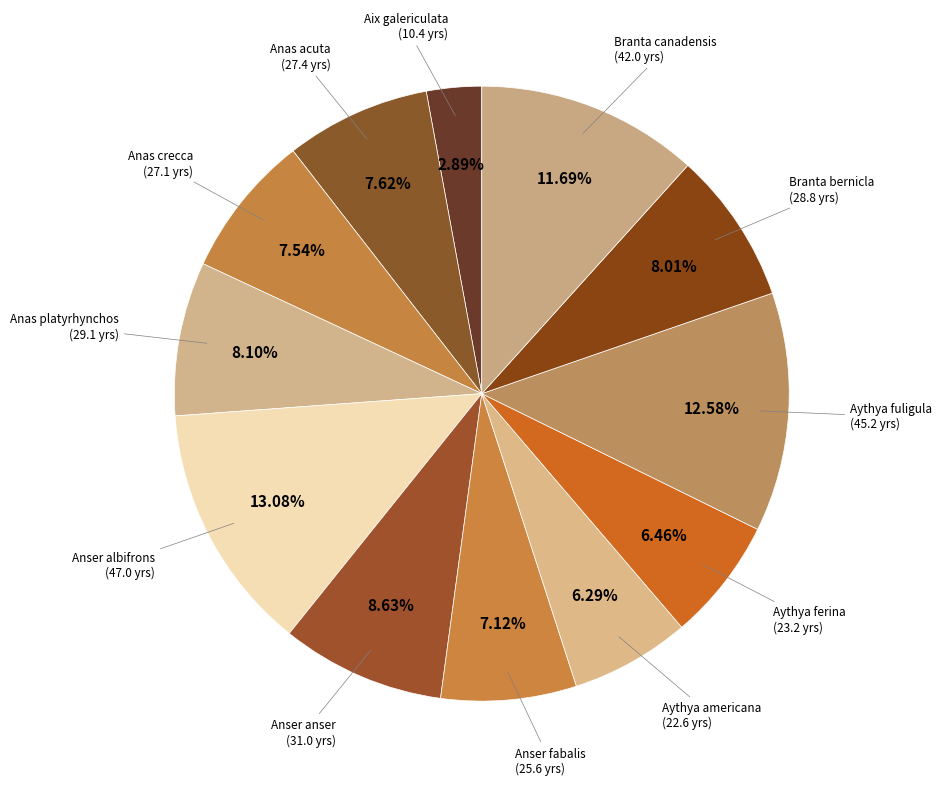

Rank the categories by value from highest to lowest.

Anser albifrons, Aythya fuligula, Branta canadensis, Anser anser, Anas platyrhynchos, Branta bernicla, Anas acuta, Anas crecca, Anser fabalis, Aythya ferina, Aythya americana, Aix galericulata